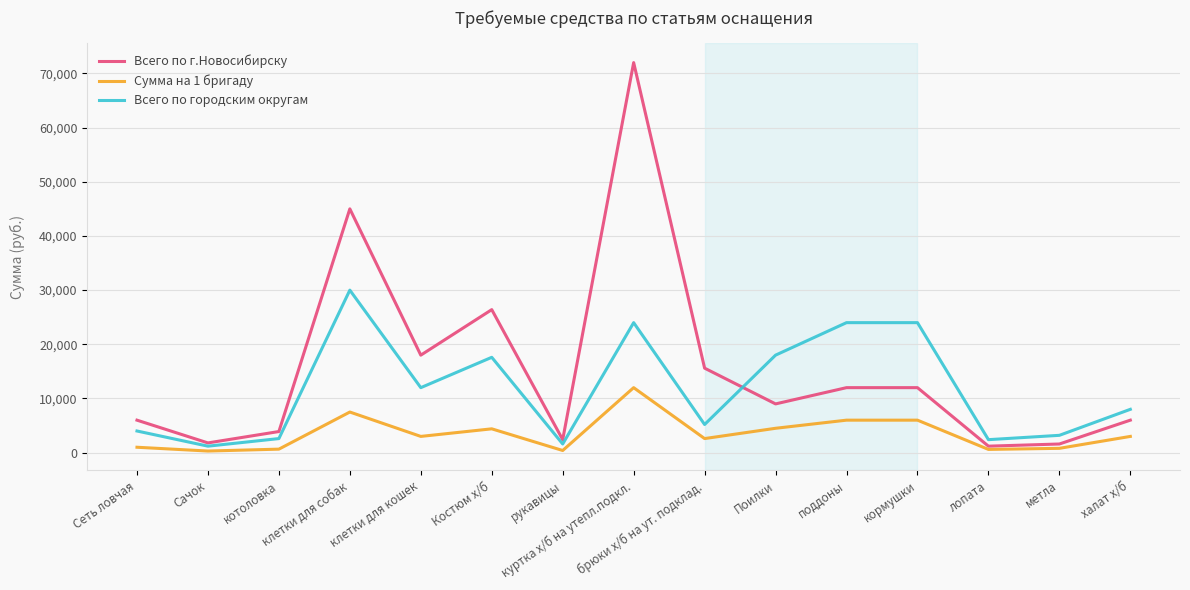

Rank the series by their maximum value, from highest to lowest.

Всего по г.Новосибирску, Всего по городским округам, Сумма на 1 бригаду